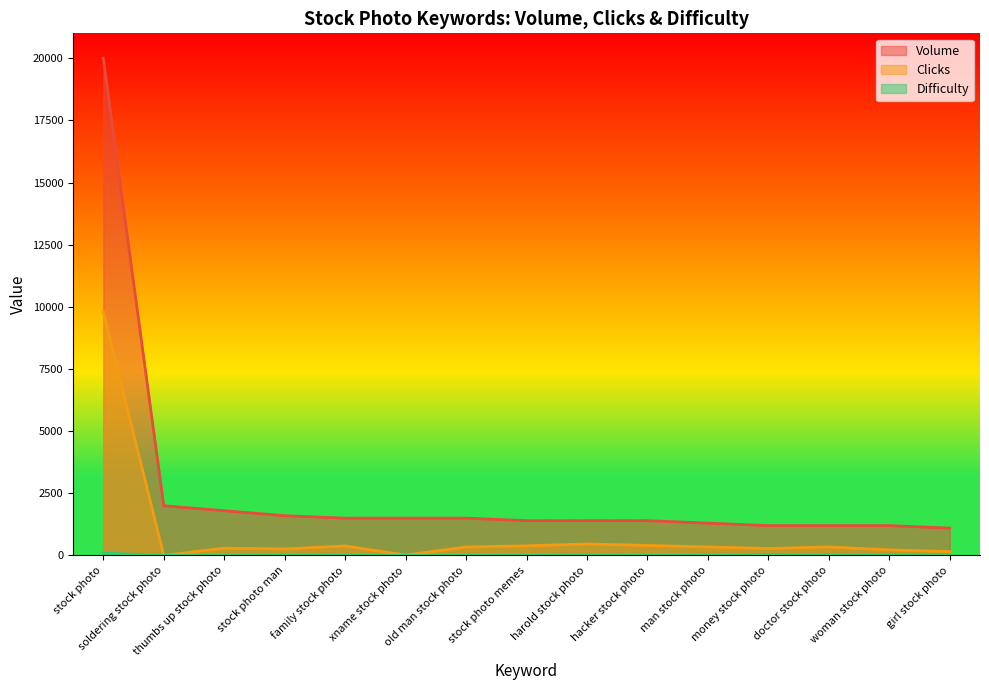

At which category does Difficulty reach its first local valley?

thumbs up stock photo